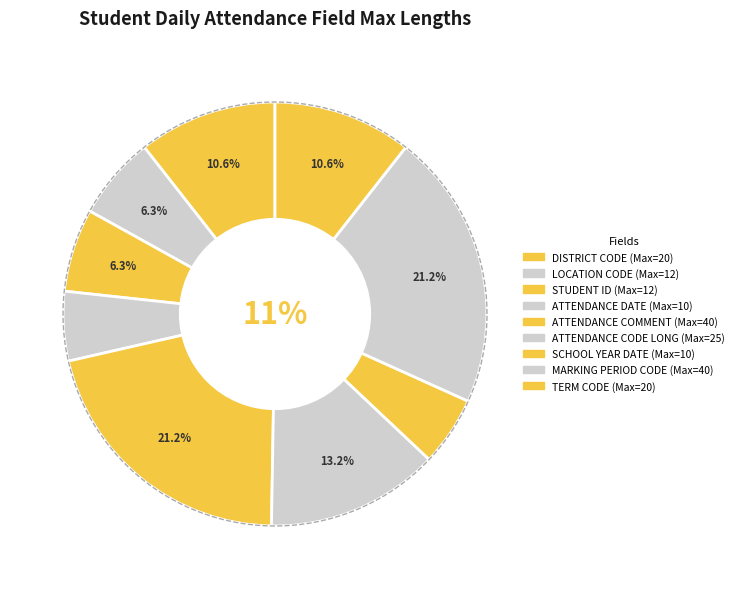

What is the total percentage of MARKING PERIOD CODE (40) and ATTENDANCE COMMENT (40)?

42.3%